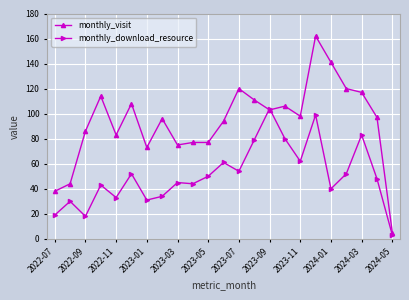

What is the greatest value displayed?

162